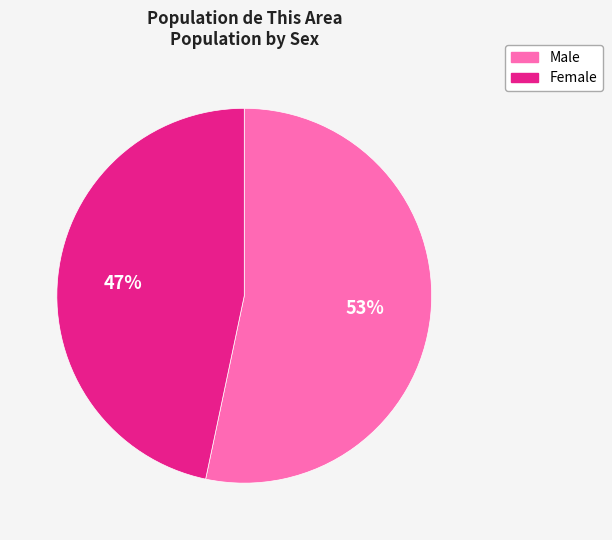

Count the number of slices in the pie.

2